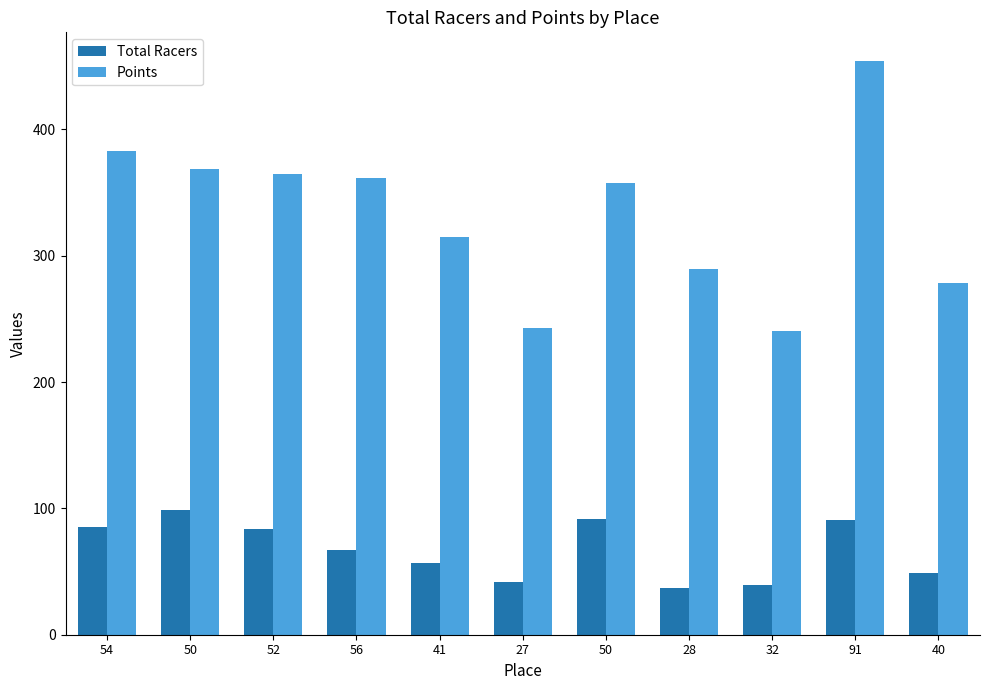

How many groups of bars are there?

11